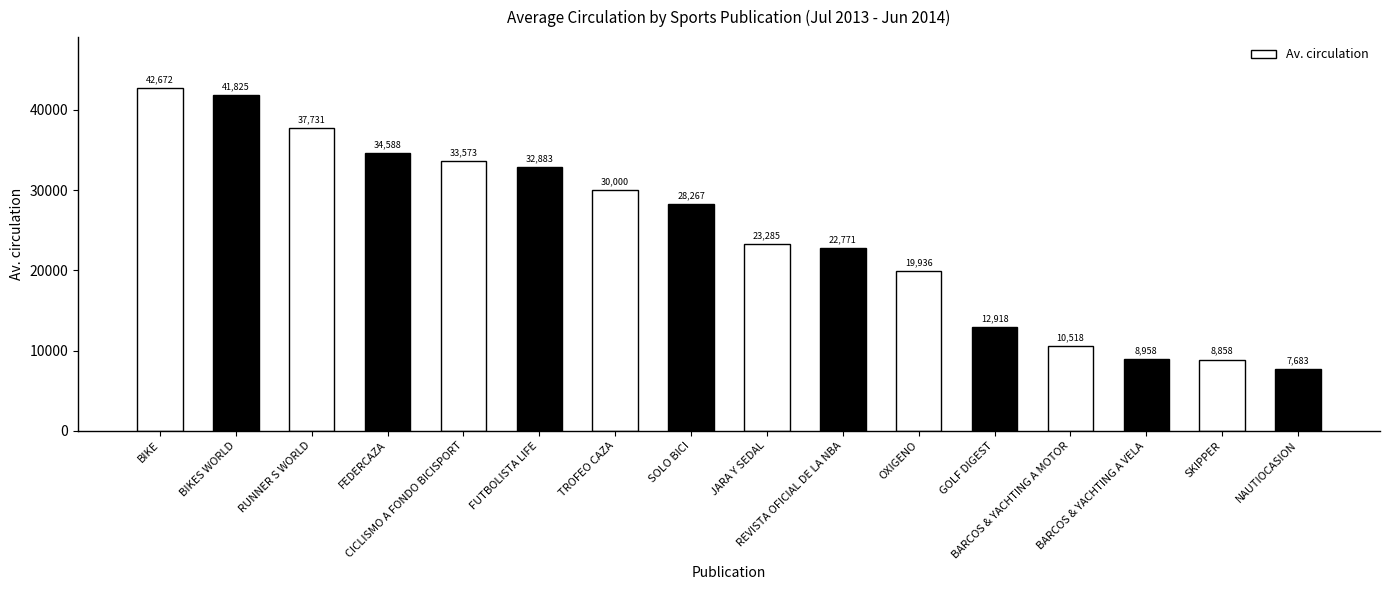

List the labels in order of value, smallest first.

NAUTIOCASION, SKIPPER, BARCOS & YACHTING A VELA, BARCOS & YACHTING A MOTOR, GOLF DIGEST, OXIGENO, REVISTA OFICIAL DE LA NBA, JARA Y SEDAL, SOLO BICI, TROFEO CAZA, FUTBOLISTA LIFE, CICLISMO A FONDO BICISPORT, FEDERCAZA, RUNNER S WORLD, BIKES WORLD, BIKE